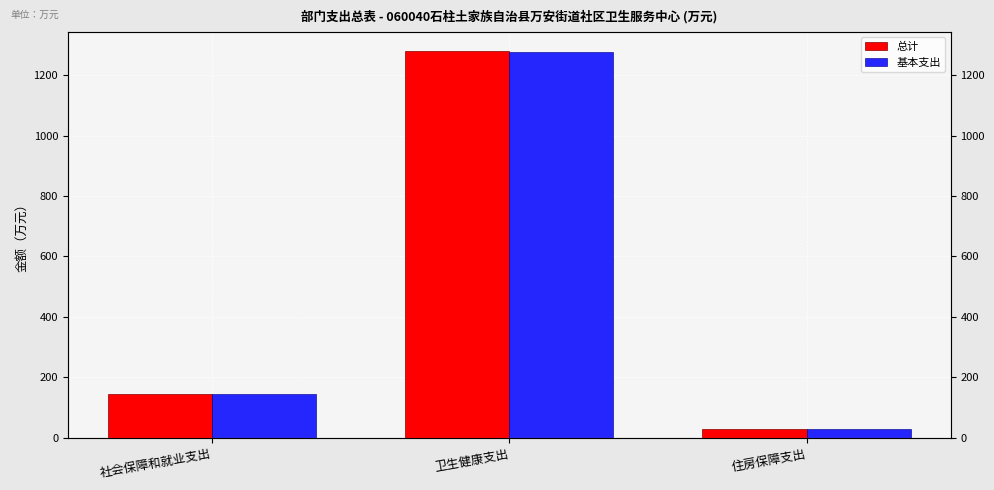

What is the difference between the maximum and minimum values in the 总计 series?

1251.0